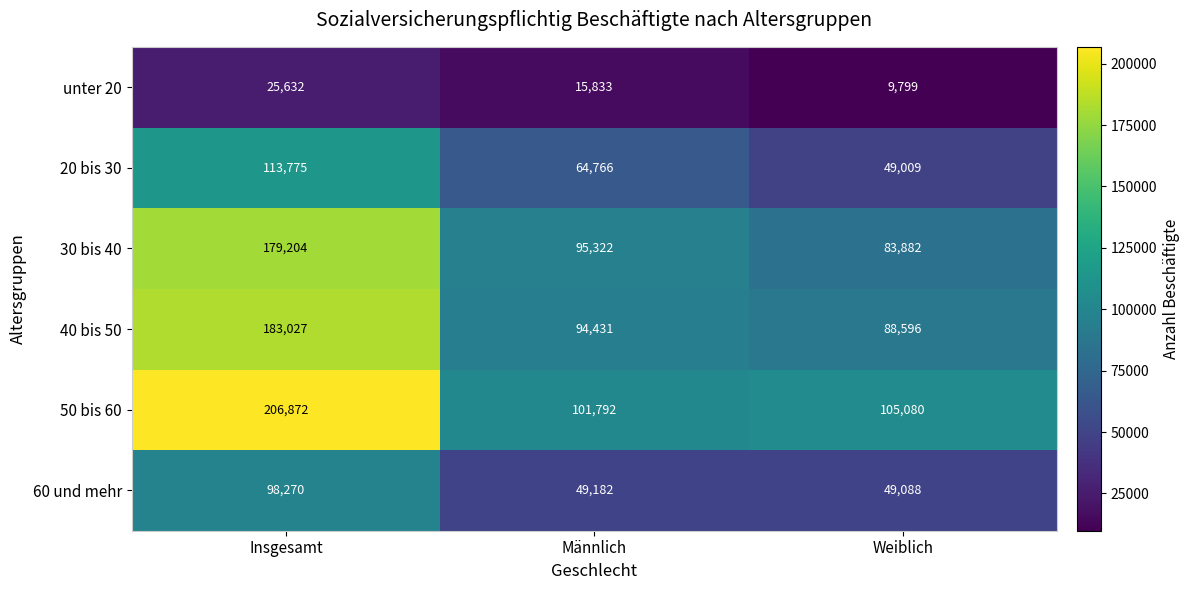

Which category has the highest value in the unter 20 series?

Insgesamt